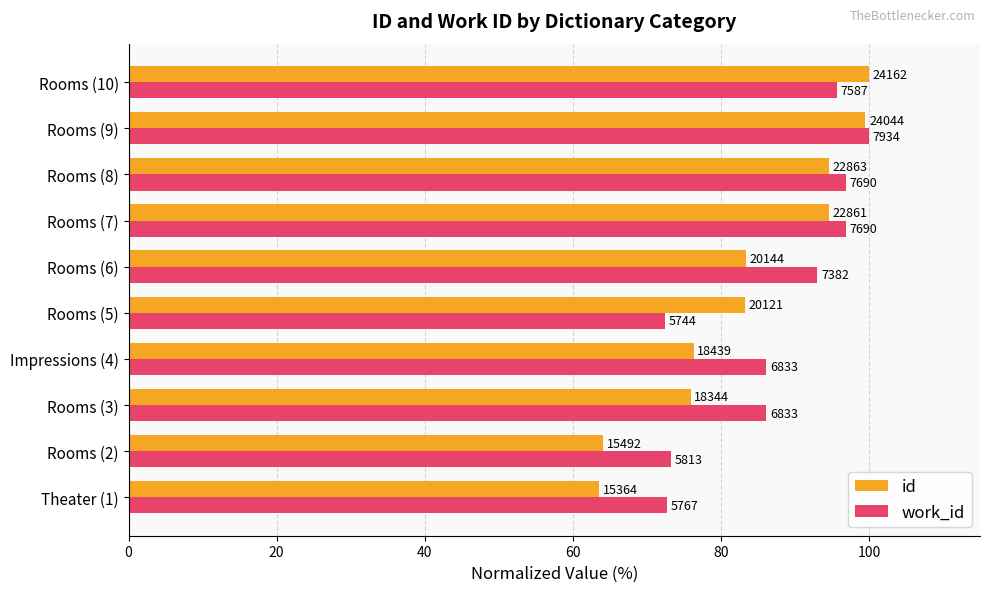

What are all the series names shown in the legend?

id, work_id